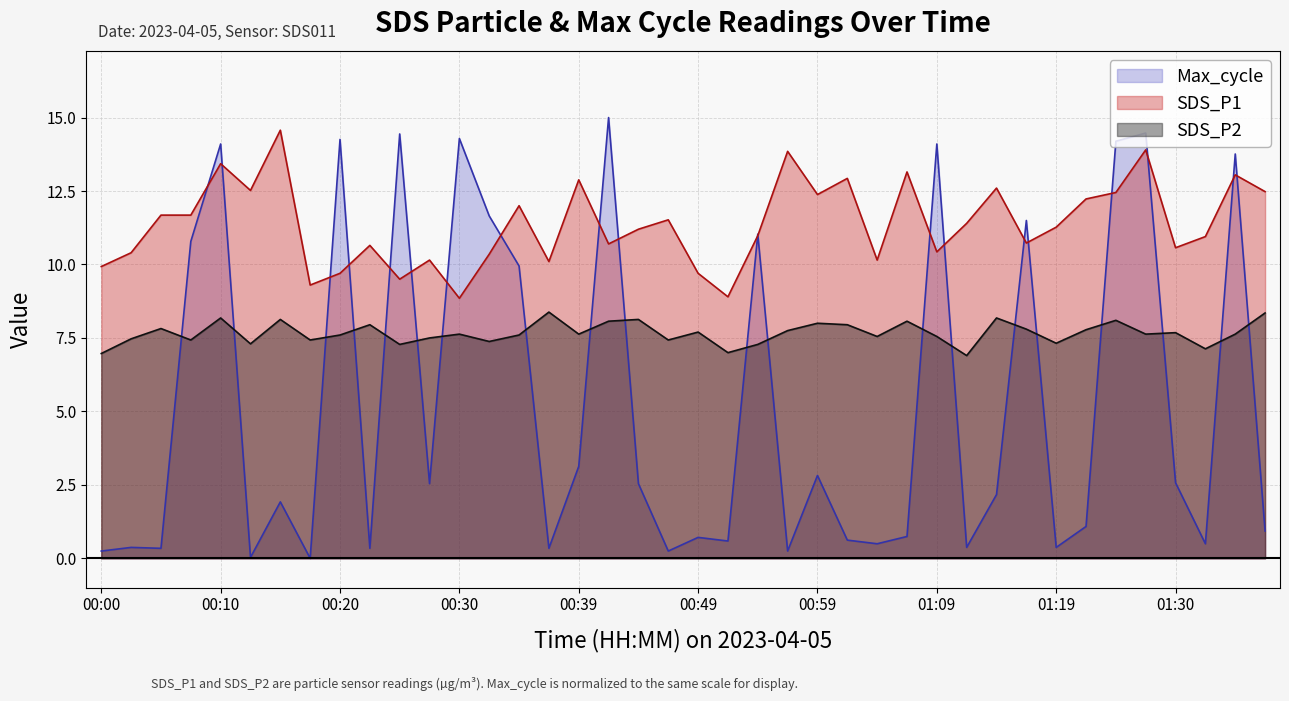

Where do SDS_P2 and Max_cycle first cross each other?

00:05 and 00:08